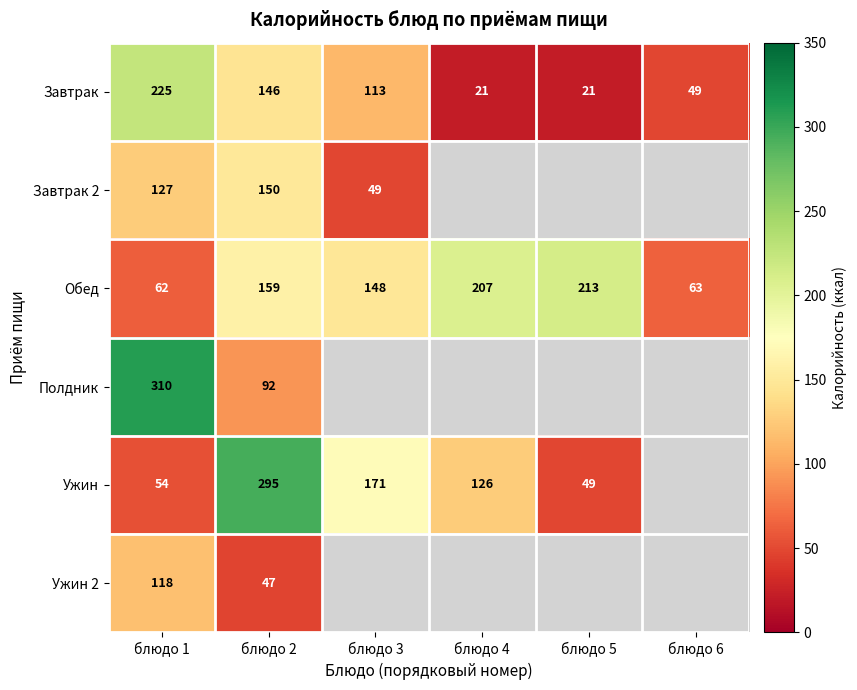

Is the value of Полдник at блюдо 1 greater than the value of Ужин at блюдо 5?

Yes